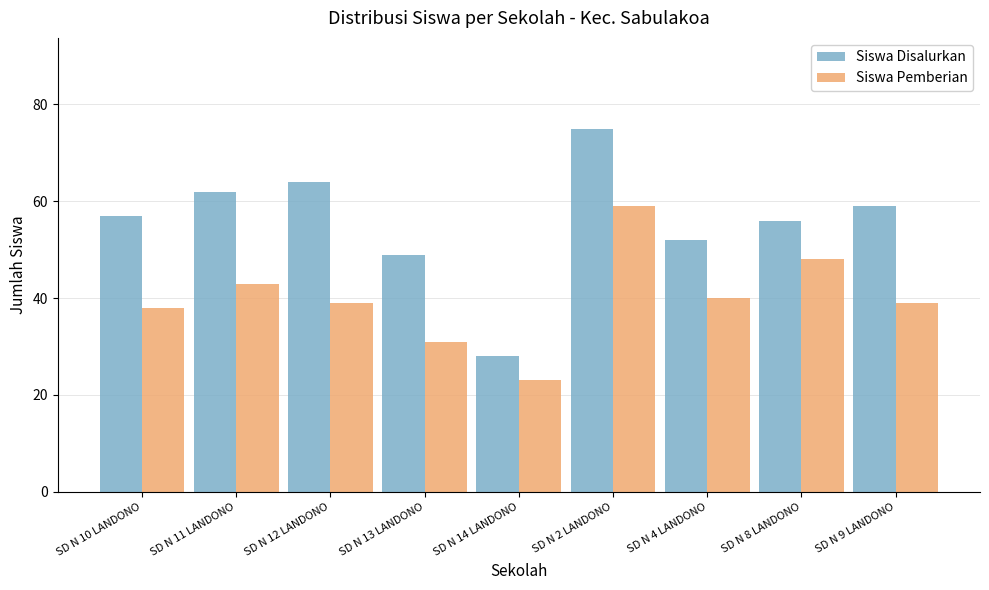

What is the total value across all series at SD N 14 LANDONO?

51